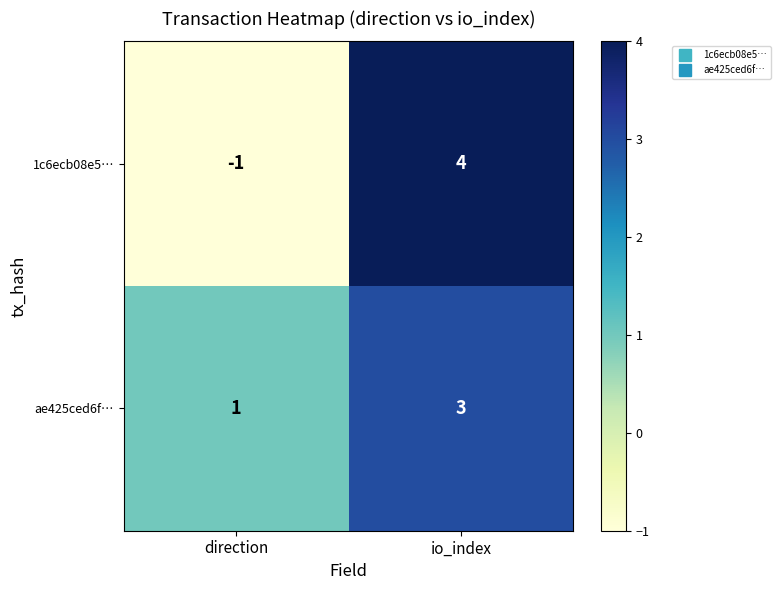

Reading left to right, extract all data points from this chart.

1c6ecb08e5…: direction=-1	io_index=4
ae425ced6f…: direction=1	io_index=3